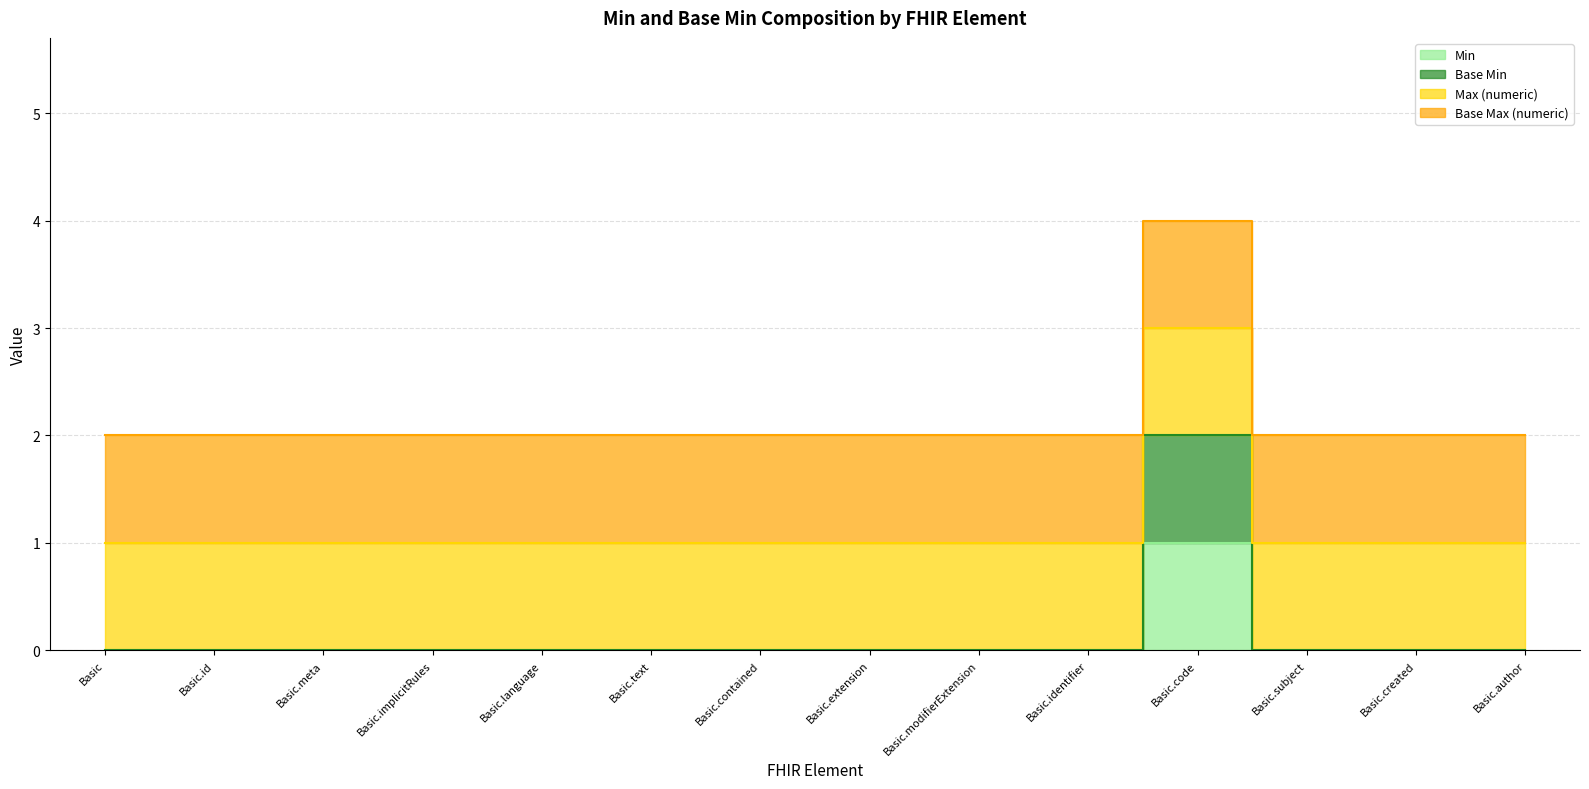

True or false: Min and Base Min cross at least once.

False